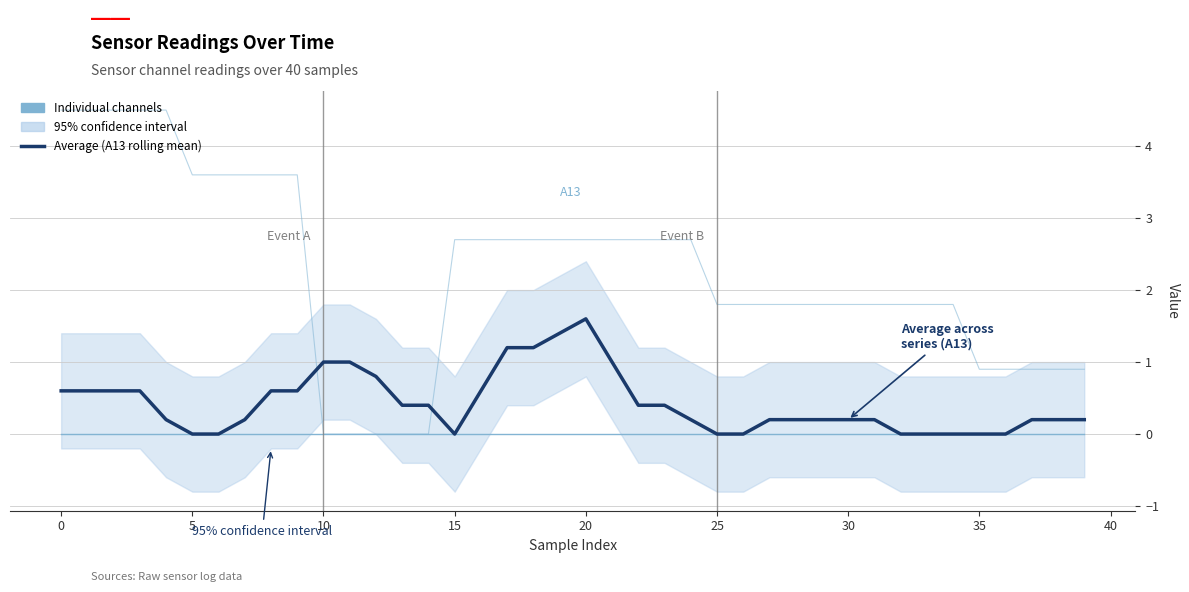

True or false: STEP (scaled) and M47 cross at least once.

False